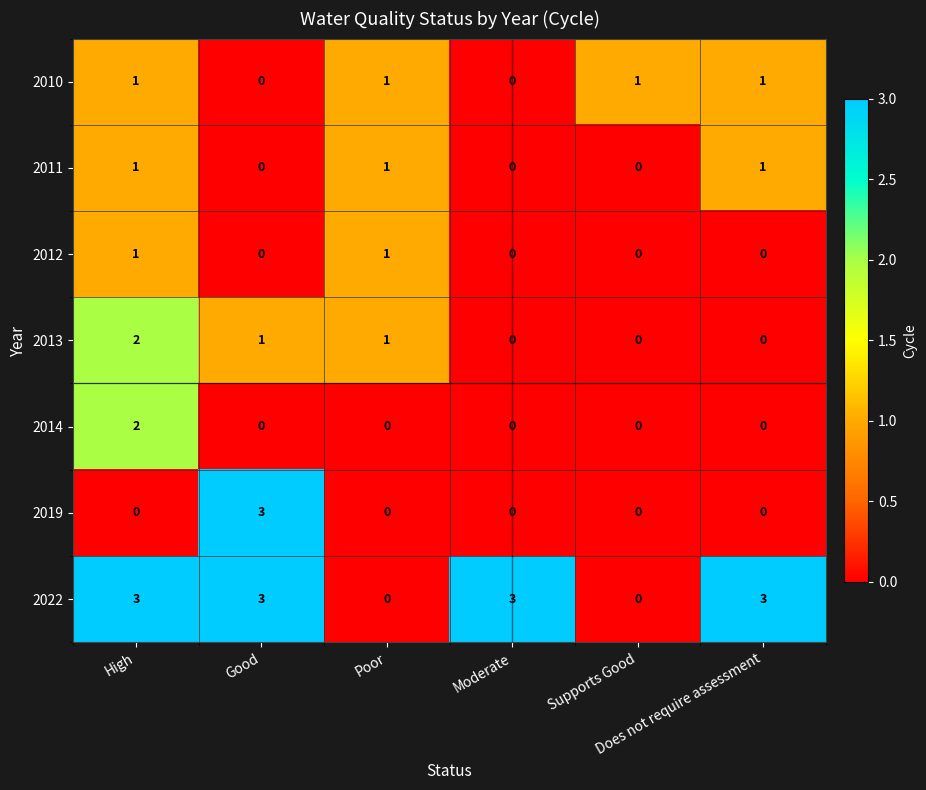

What is the difference between the highest and lowest values at Good?

3